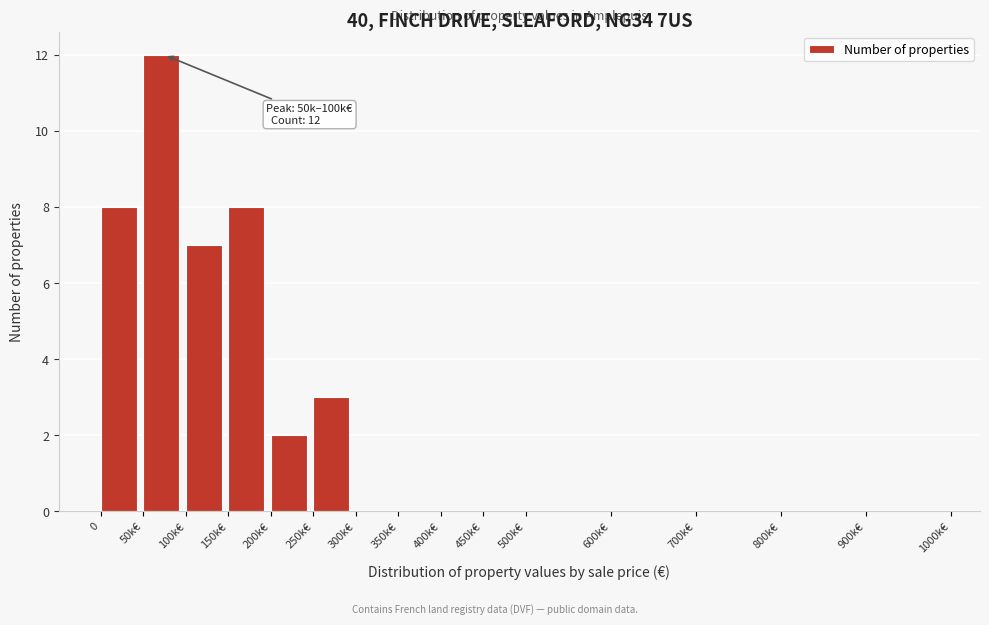

Reading right to left, transcribe all the data shown in this chart.

900k€=0	800k€=0	700k€=0	600k€=0	500k€=0	450k€=0	400k€=0	350k€=0	300k€=0	250k€=3	200k€=2	150k€=8	100k€=7	50k€=12	0=8